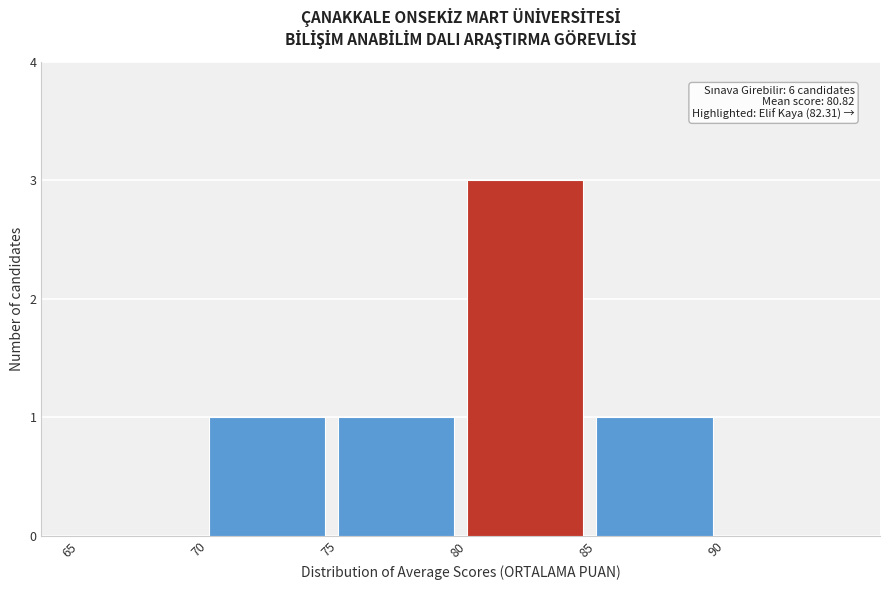

Which range on the x-axis has the tallest bar?

80 to 85